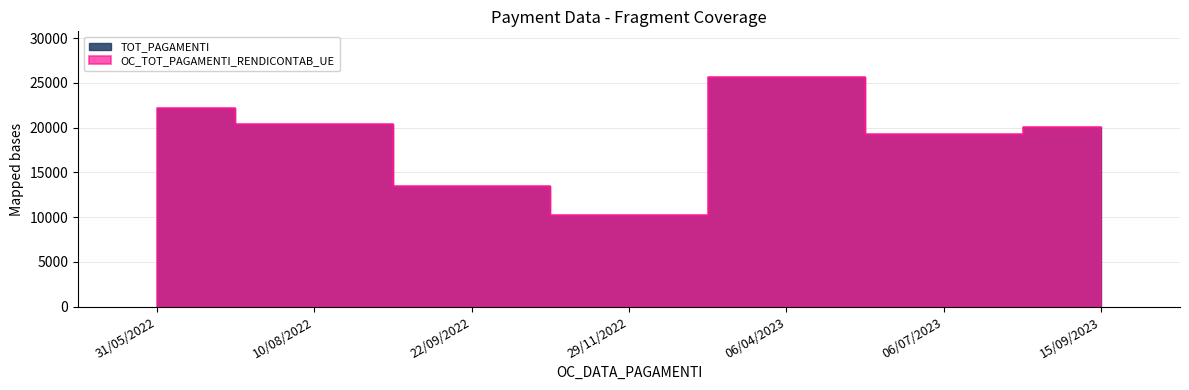

Reading left to right, extract all data points from this chart.

22178.7	20368.9	13435.1	10225.8	25629.4	19241.9	20057.1